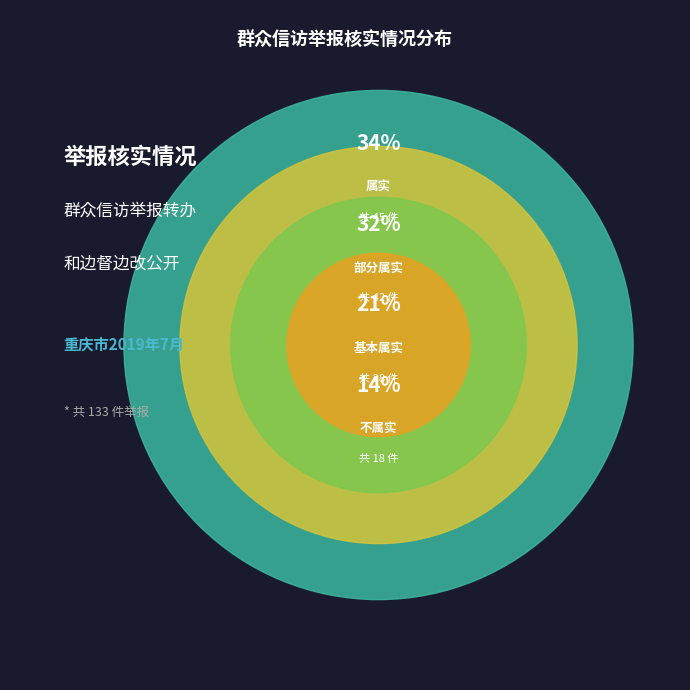

Is 基本属实 the majority of the pie?

No